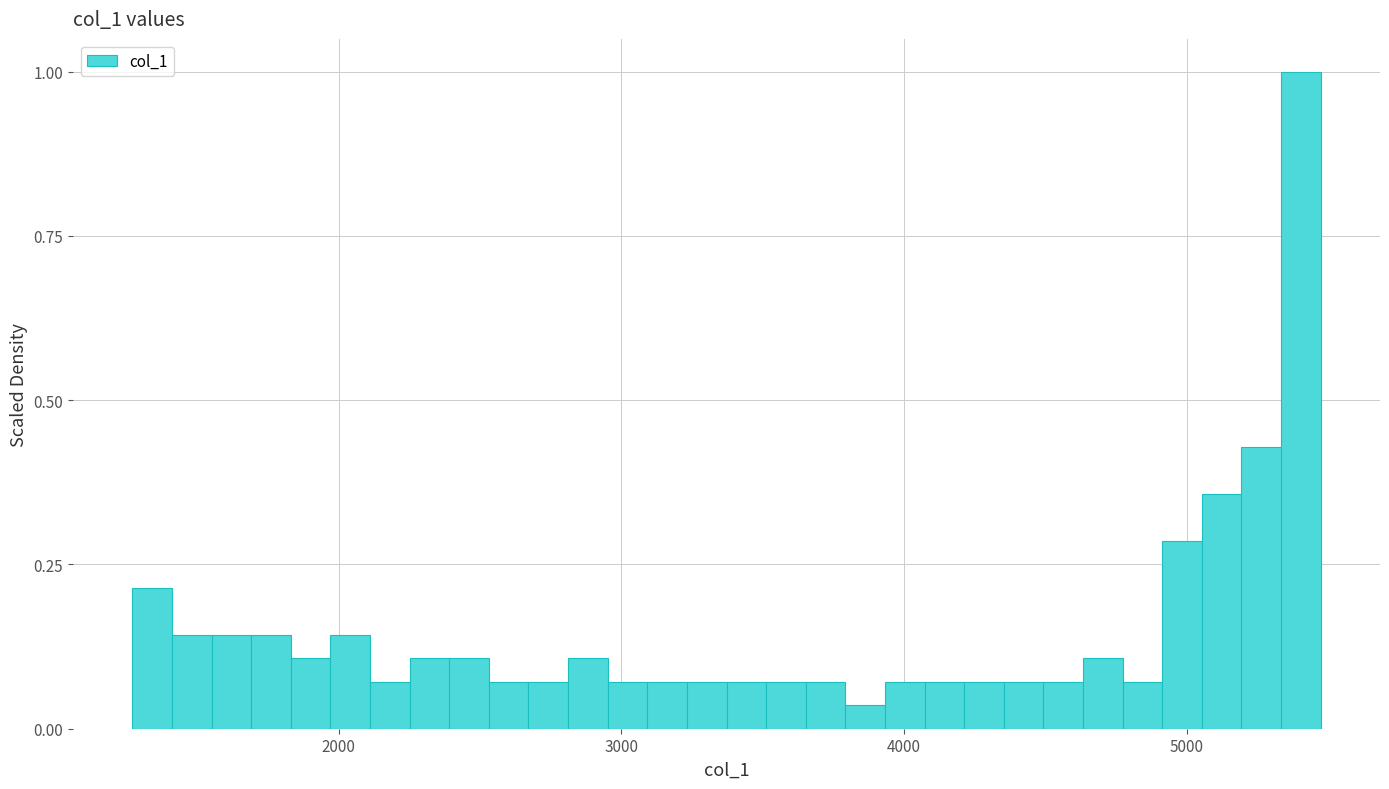

Read against the x-axis, roughly where is the centre of the tallest bar?

5400